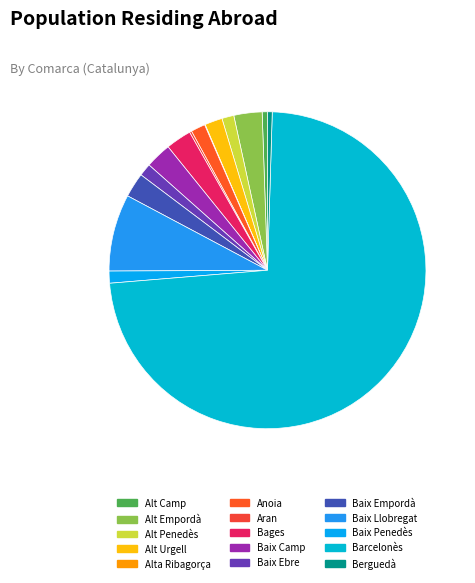

Does any single category account for the majority?

Yes